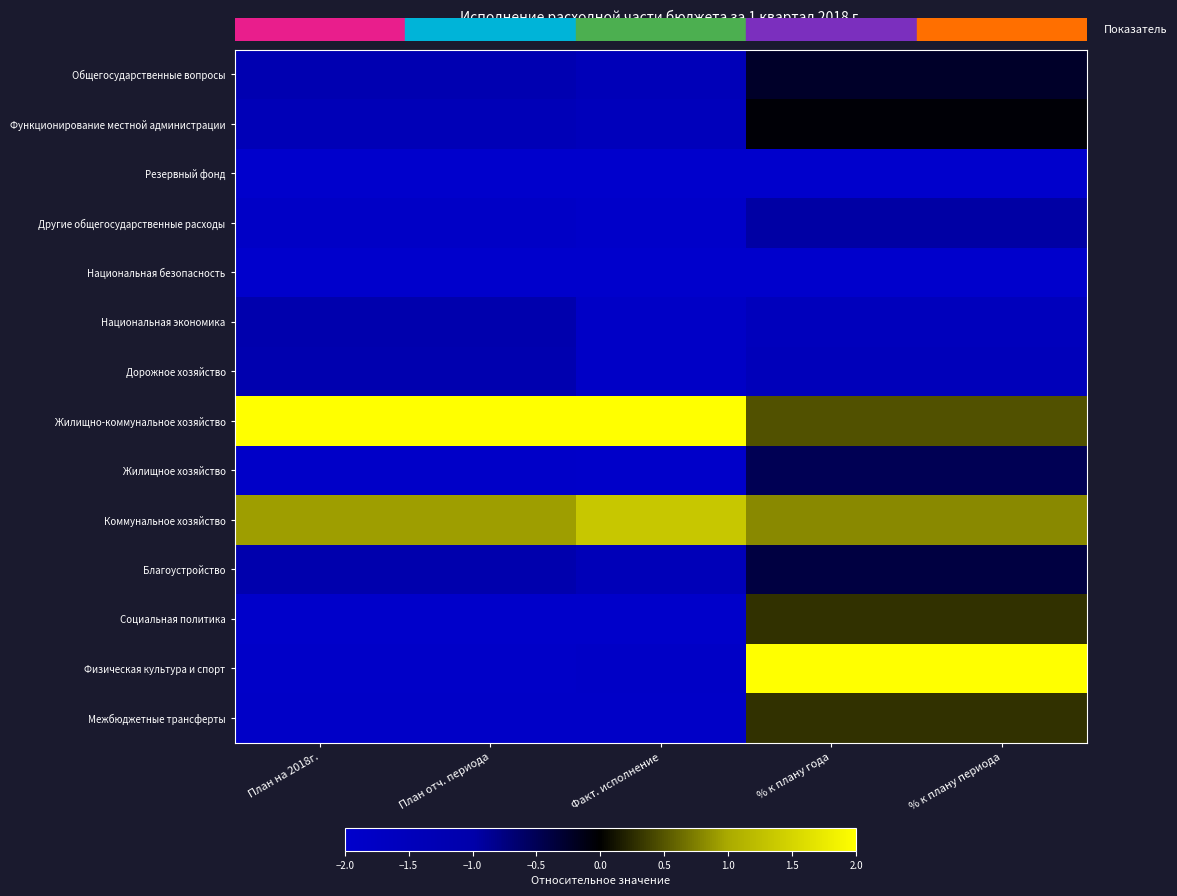

List the series in order of their peak value, highest first.

Жилищно-коммунальное хозяйство, Физическая культура и спорт, Коммунальное хозяйство, Межбюджетные трансферты, Социальная политика, Функционирование местной администрации, Общегосударственные вопросы, Благоустройство, Жилищное хозяйство, Другие общегосударственные расходы, Национальная экономика, Дорожное хозяйство, Национальная безопасность, Резервный фонд